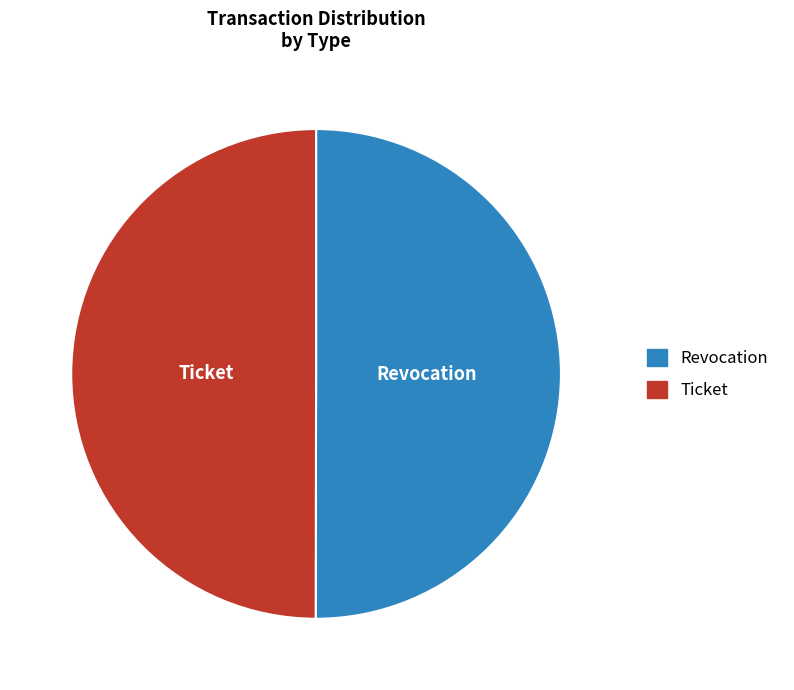

Approximately how many times larger is the value at Revocation compared to Ticket?

1.0